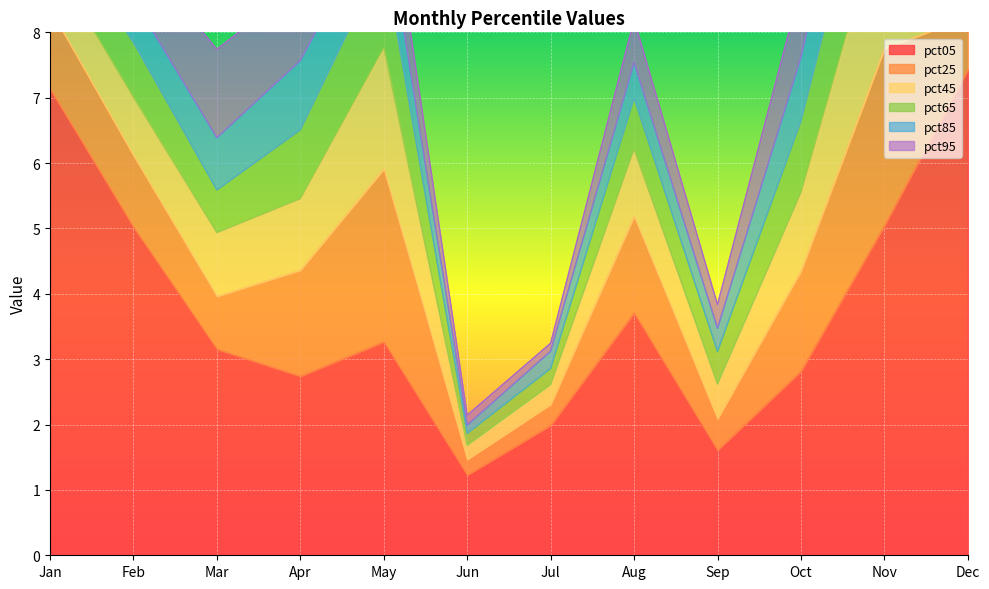

True or false: pct25 and pct95 intersect in this chart.

True